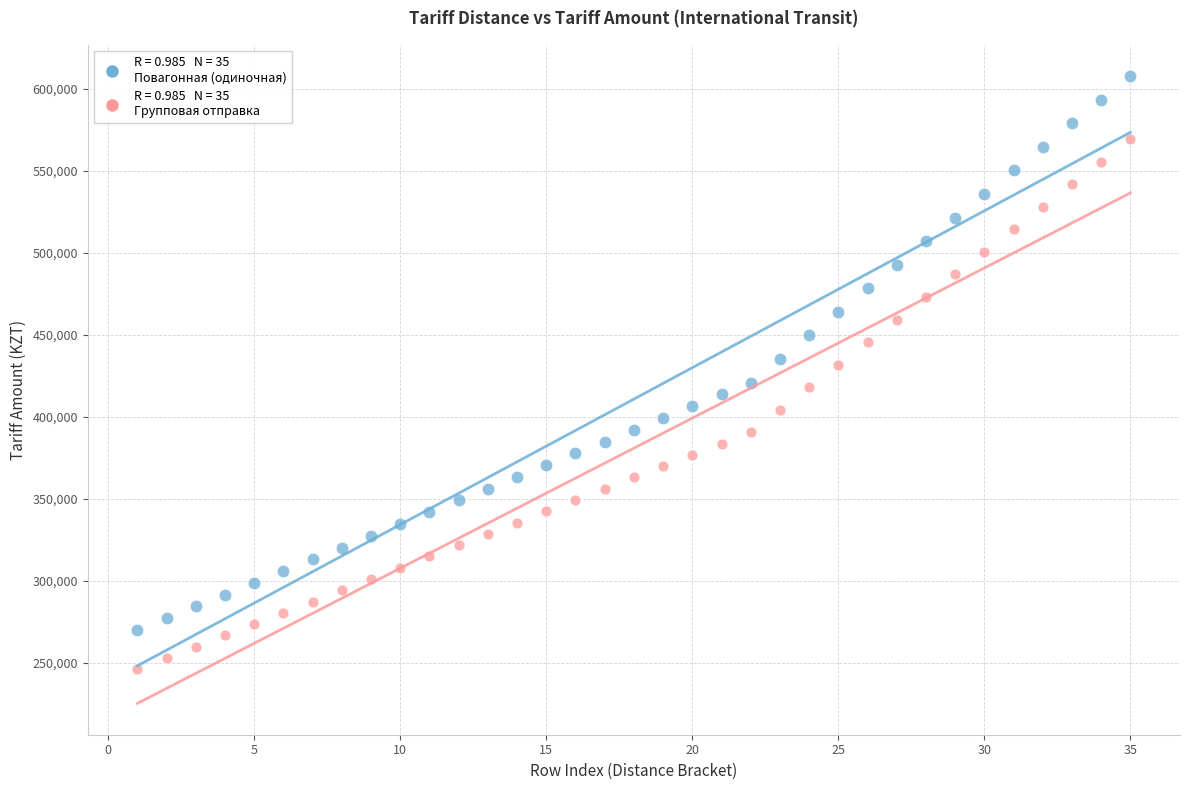

Across all data points, what is the range of Y values (max minus min)?

361716